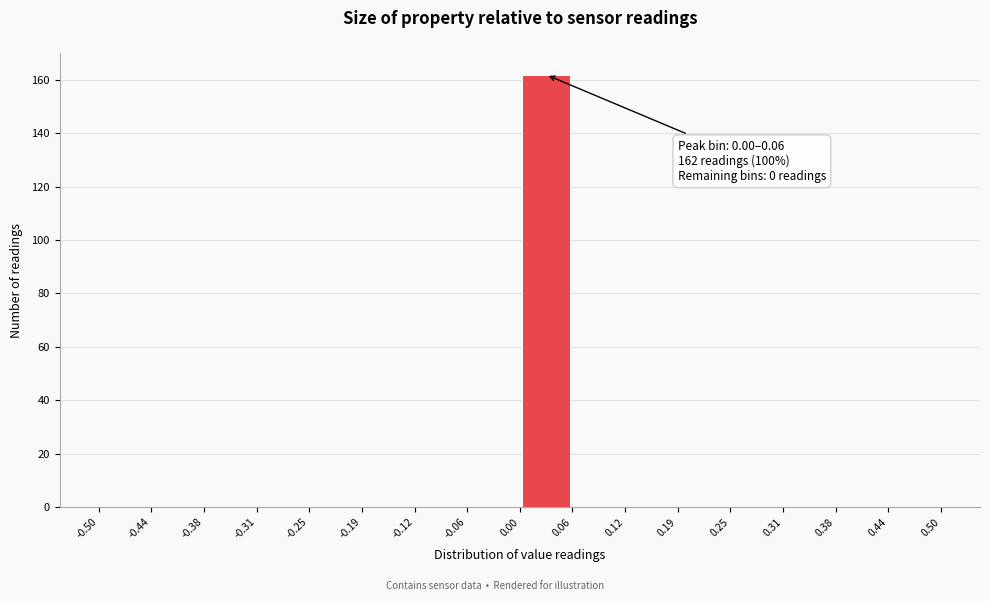

Which range on the x-axis has the tallest bar?

0.00 to 0.06